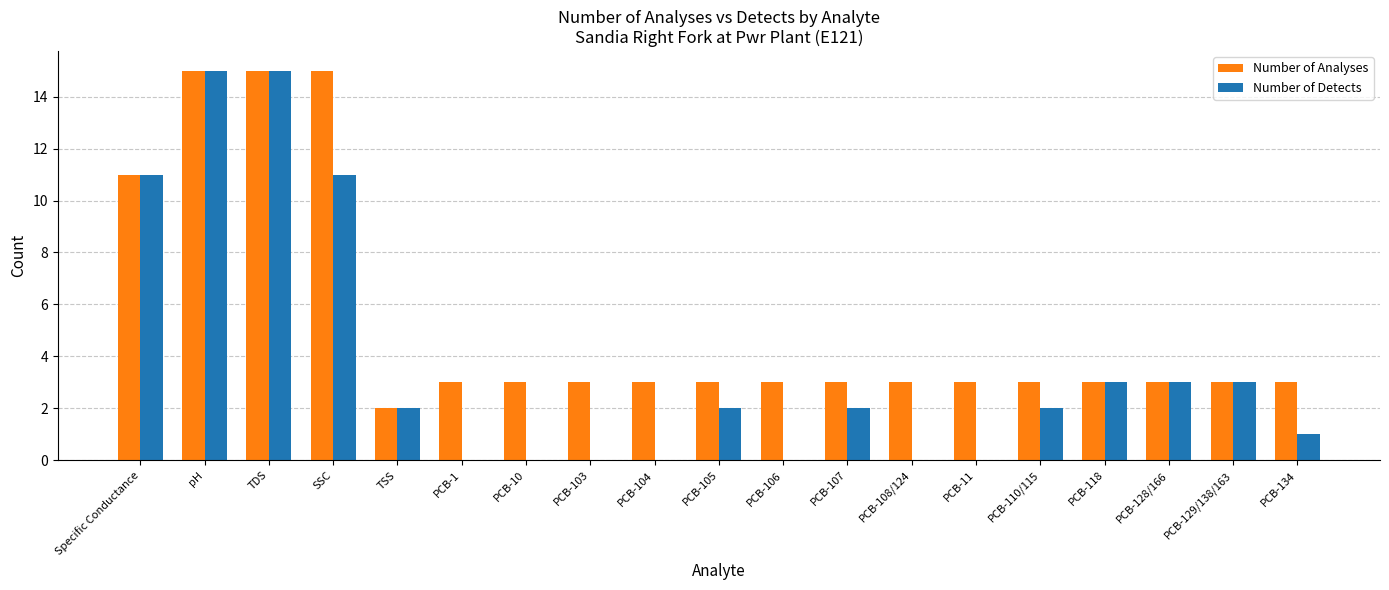

Count the number of categories in the chart.

19